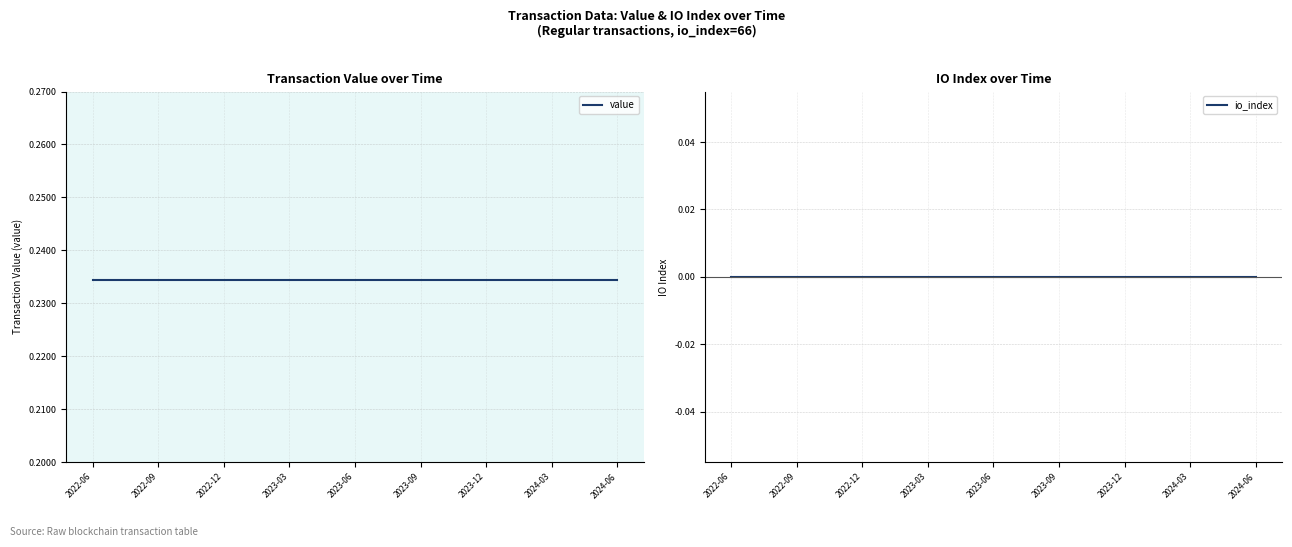

True or false: io_index and value cross at least once.

False